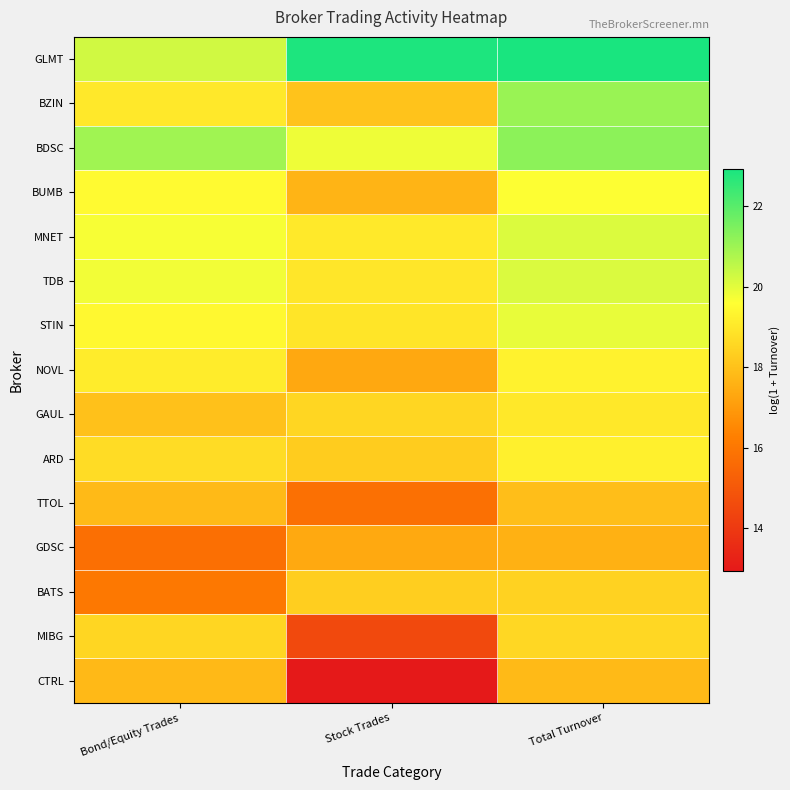

What is the difference between the highest and lowest values at Stock Trades?

9.9